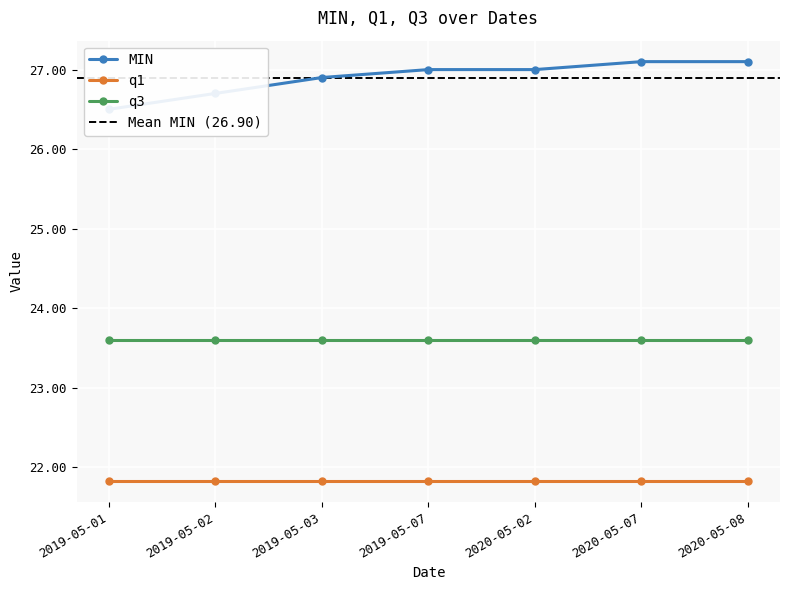

Reading left to right, list all the values displayed in this chart.

MIN: 26.5	26.7	26.9	27.0	27.0	27.1	27.1
q1: 21.8	21.8	21.8	21.8	21.8	21.8	21.8
q3: 23.6	23.6	23.6	23.6	23.6	23.6	23.6